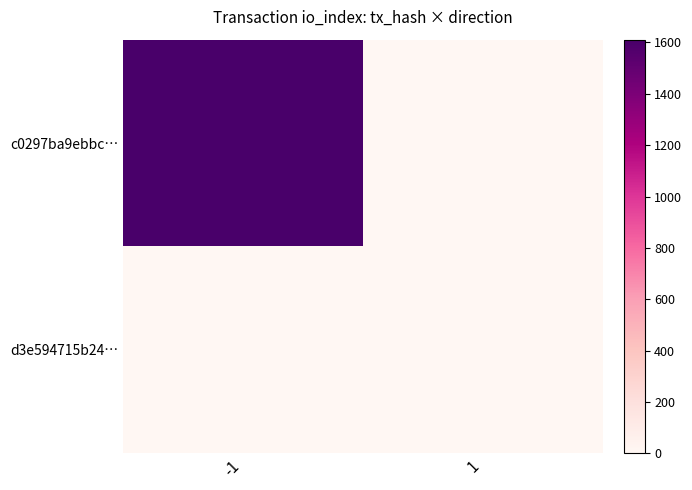

Which series has the largest range (max minus min)?

c0297ba9ebbc…